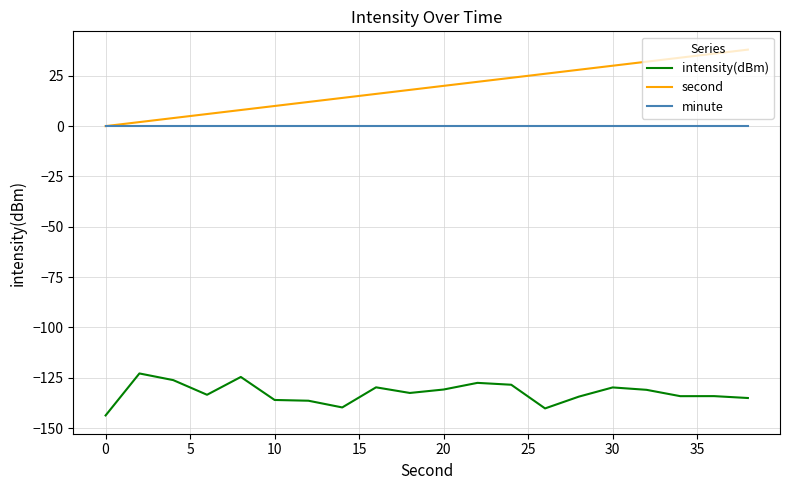

What is the maximum value shown in the chart?

38.0